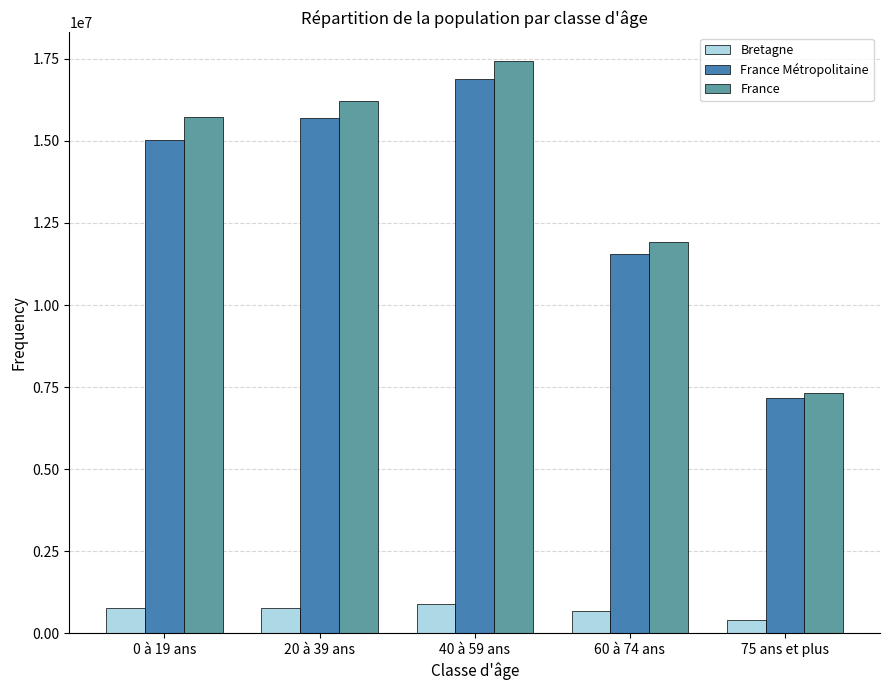

The France Métropolitaine series shows 16882040 at 40 à 59 ans. True or false?

True